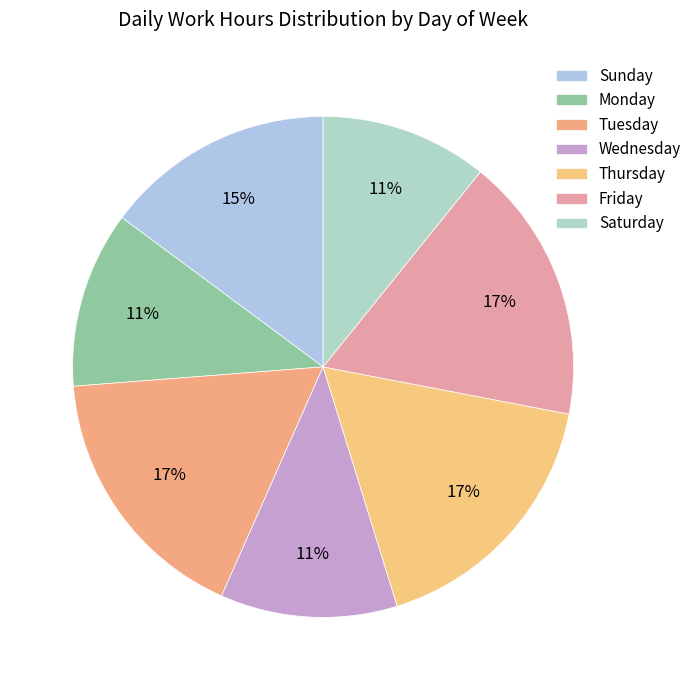

How many segments does this pie chart have?

7